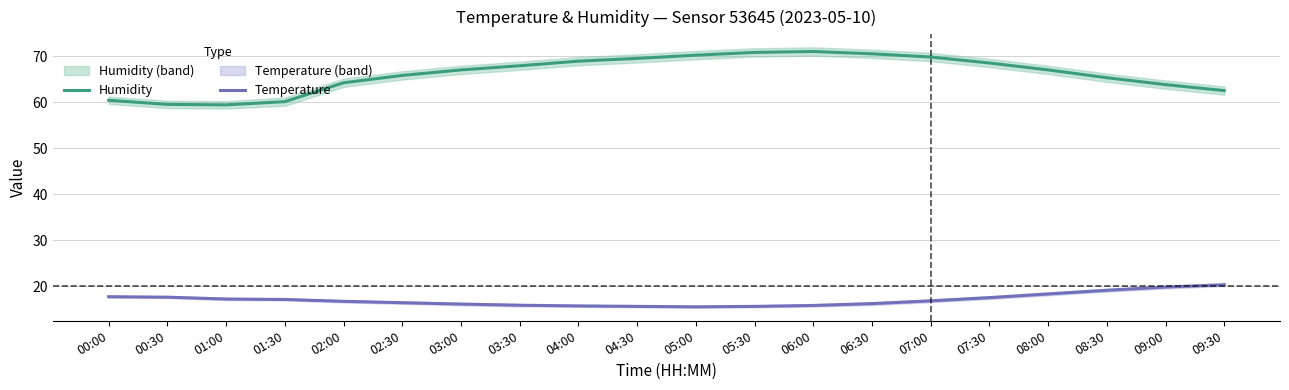

Which category has the lowest value across all series?

05:00